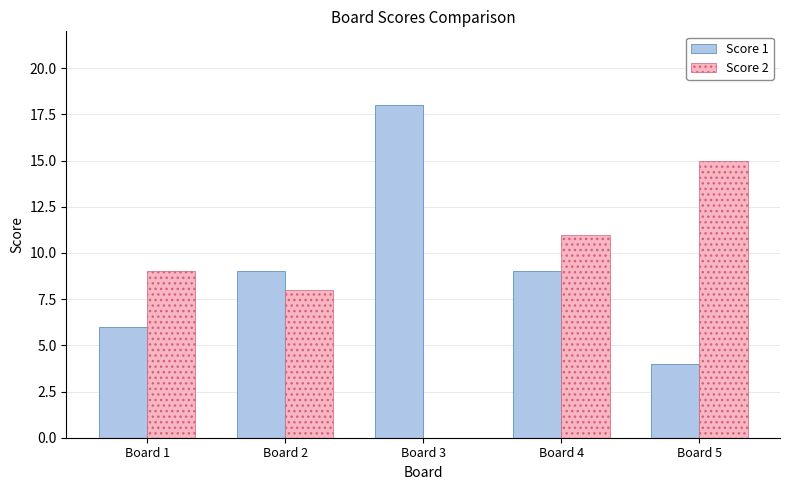

What is the sum of all Score 1 values?

46